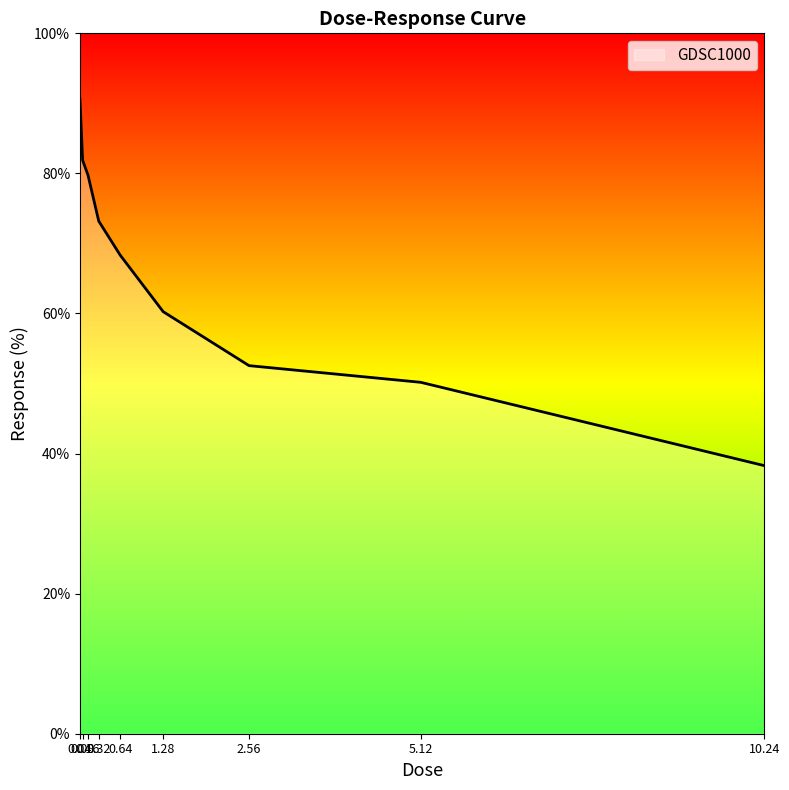

Where does the data first go above 68?

0.04